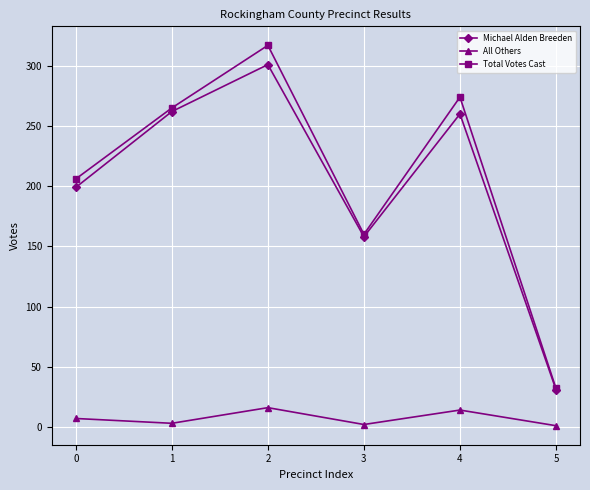

The Michael Alden Breeden series shows 129 at 4. True or false?

False